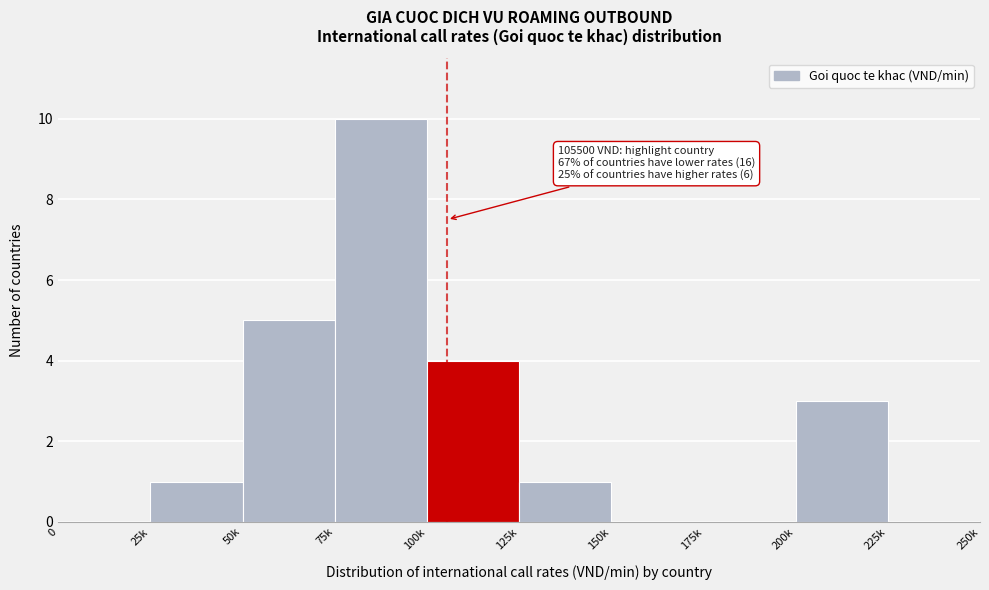

Reading left to right, what are all the values shown in this chart?

0=0	25k=1	50k=5	75k=10	100k=4	125k=1	150k=0	175k=0	200k=3	225k=0